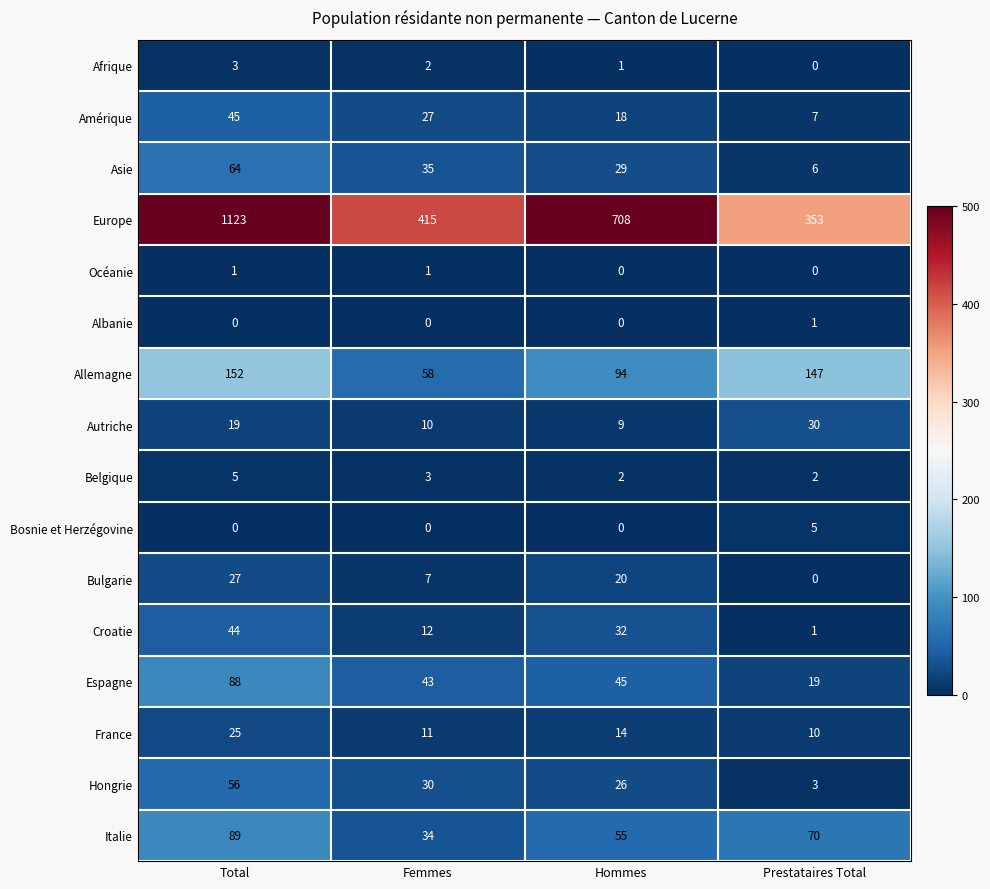

What is the difference between the highest and lowest values at Hommes?

708